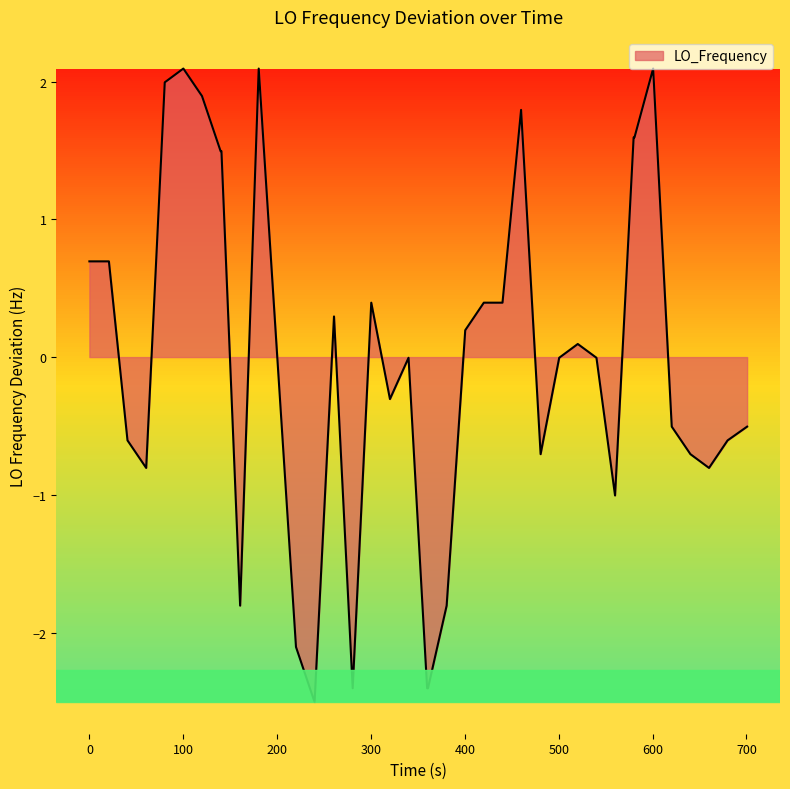

What is the difference between the maximum and minimum values?

4.6